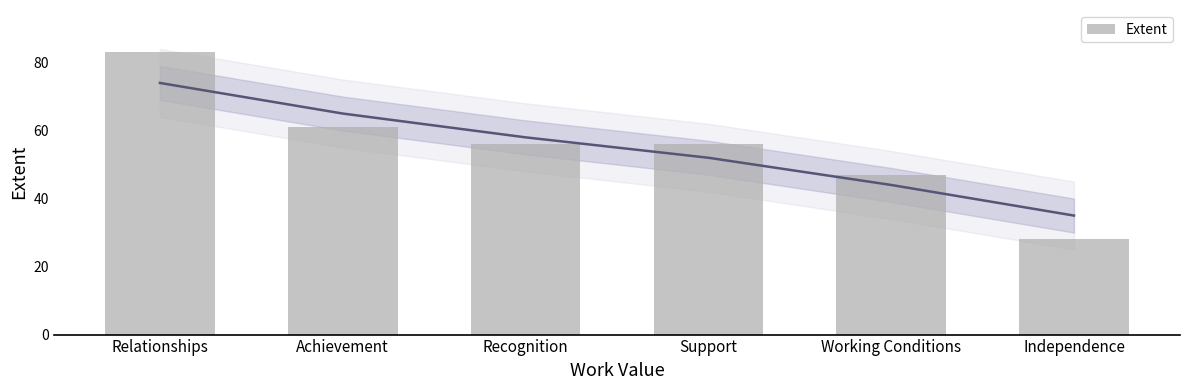

What is the difference between the maximum and minimum values?

55